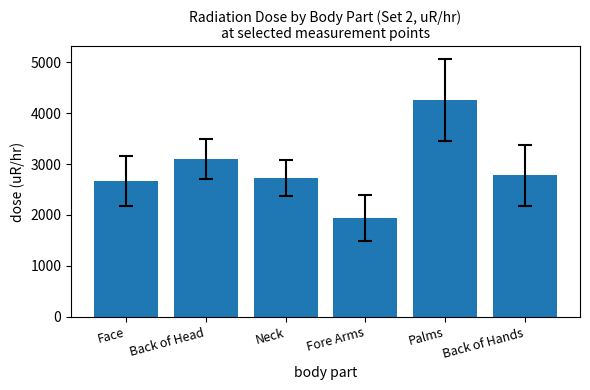

Between Face and Back of Head, which is larger?

Back of Head